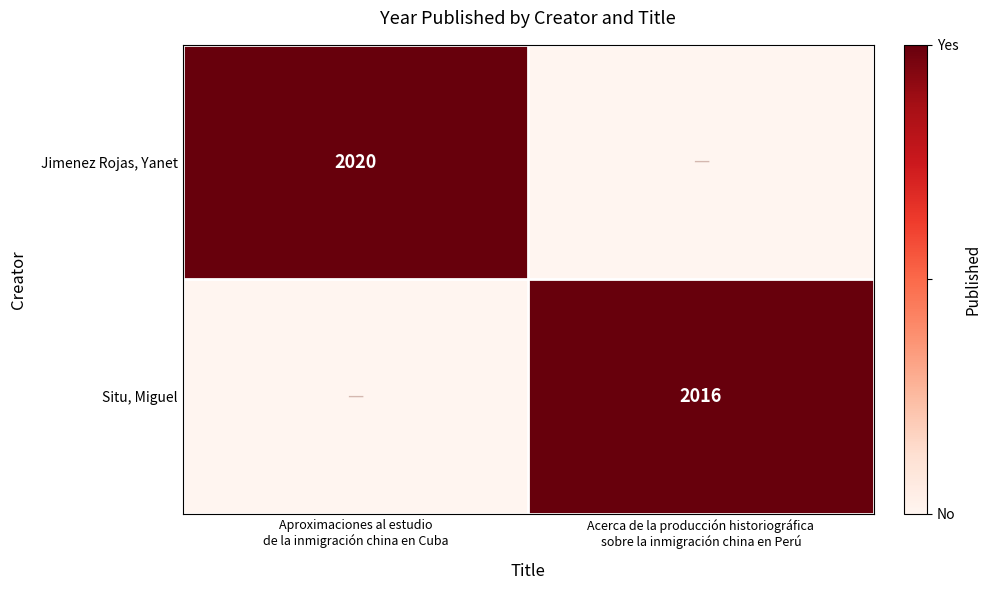

True or false: Jimenez Rojas, Yanet has a value of 0 at Acerca de la producción historiográfica sobre la inmigración china en Perú.

False